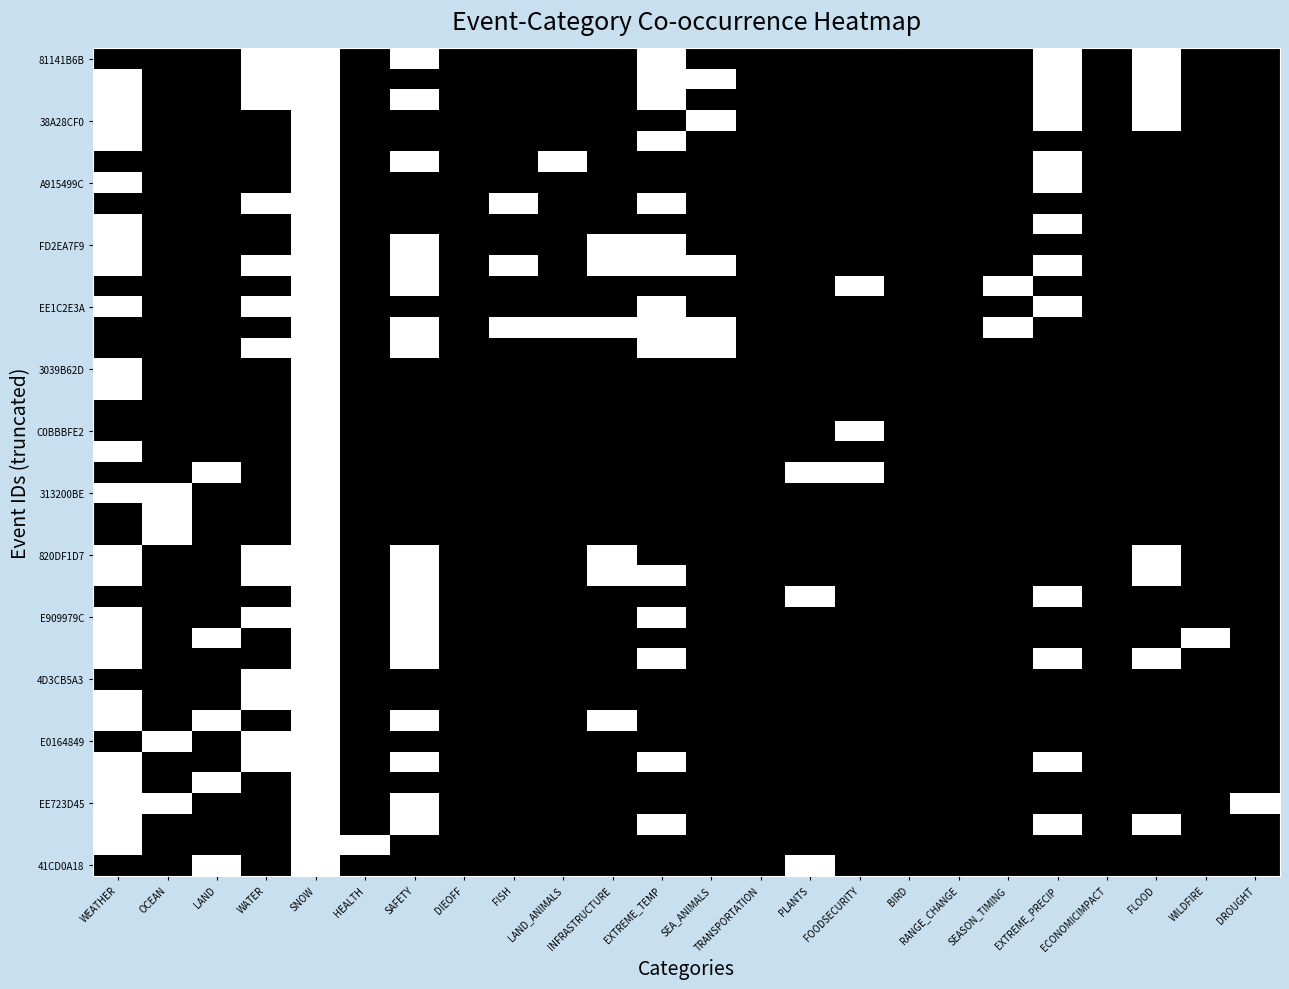

How many distinct data groups are displayed?

40